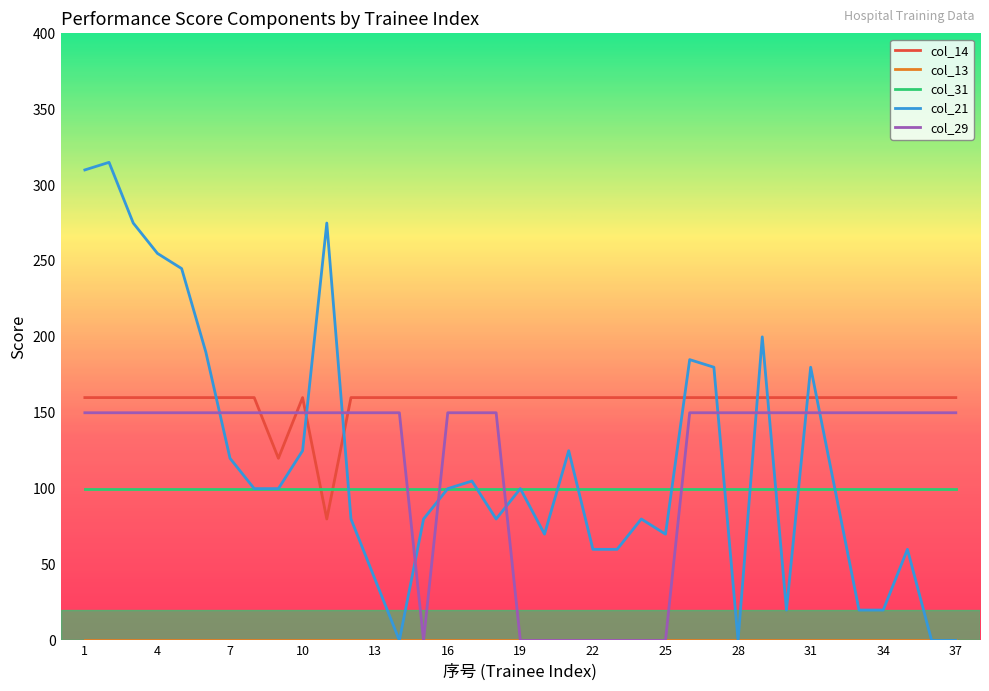

What is the greatest value displayed?

315